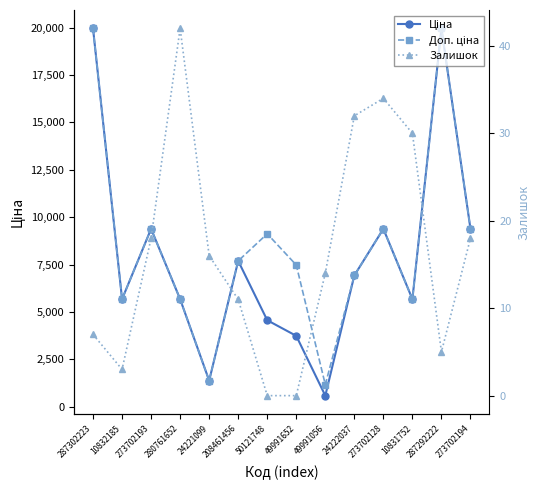

True or false: Доп. ціна and Залишок cross at least once.

False